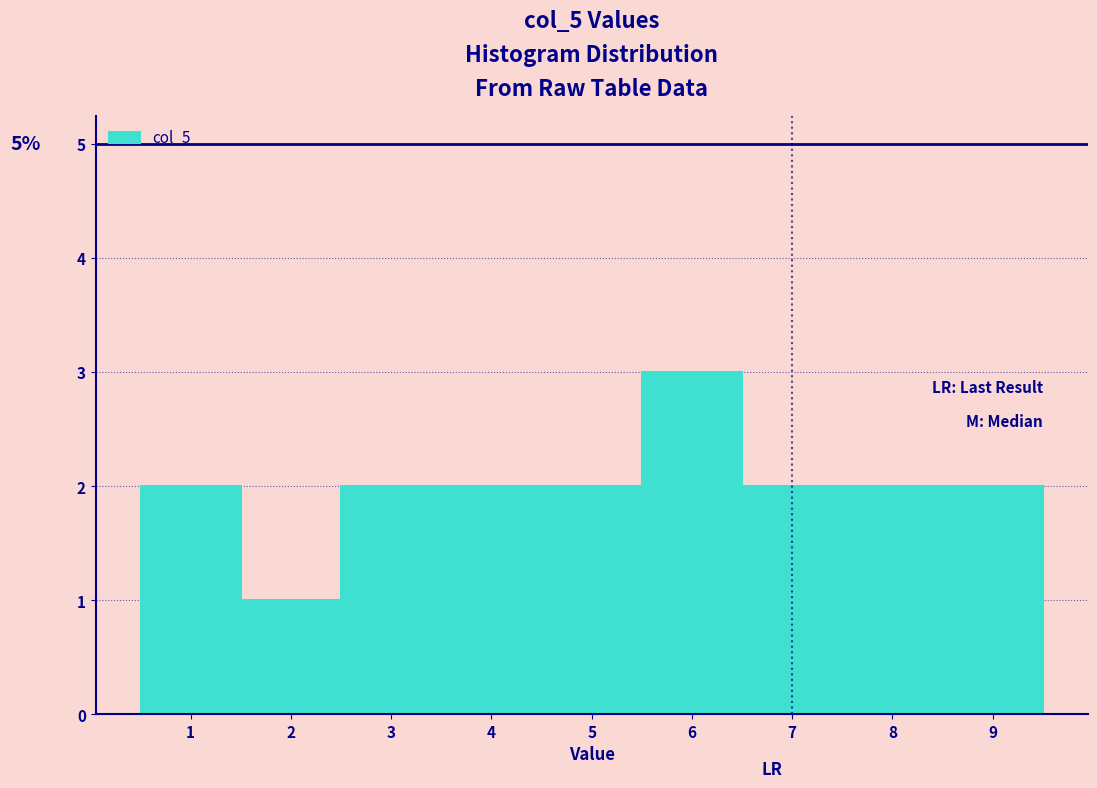

Over which range of the x-axis is the bar tallest?

5.5 to 6.5